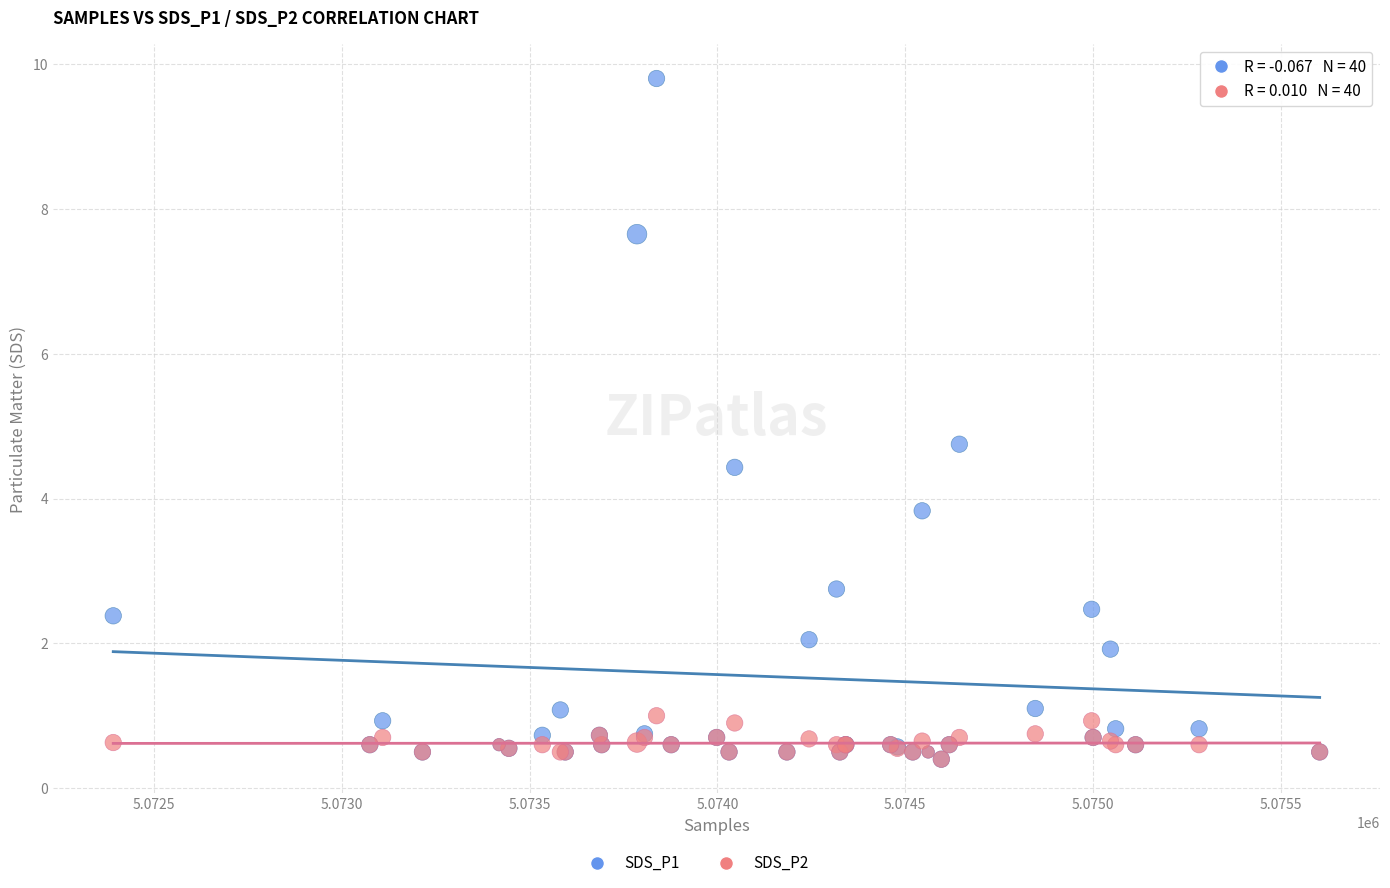

Across all series, what Y value is closest to 5?

4.8